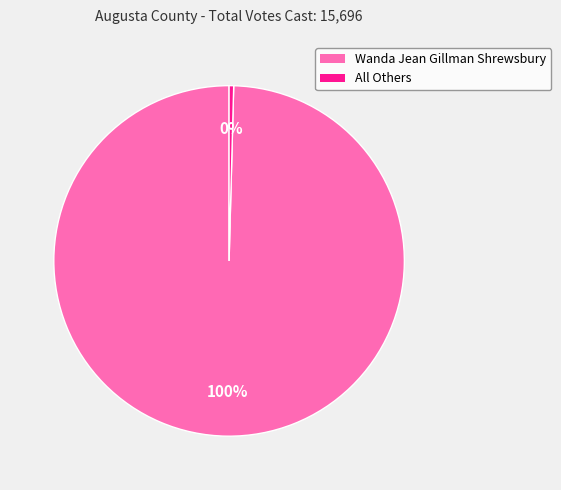

Between Wanda Jean Gillman Shrewsbury and All Others, which is larger?

Wanda Jean Gillman Shrewsbury